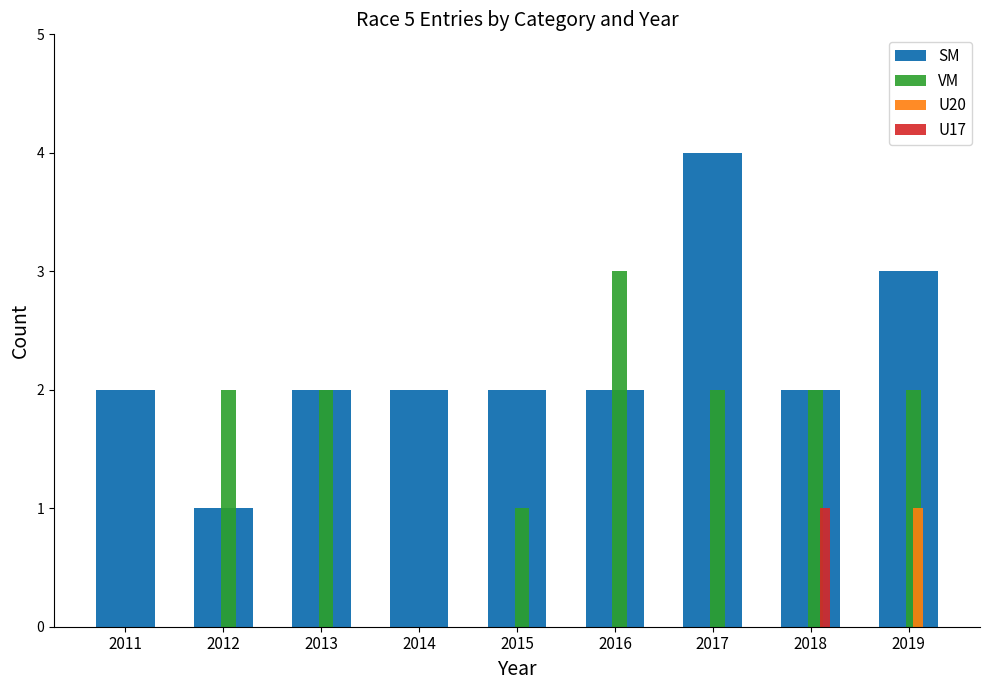

Which series has the largest total across all categories?

SM